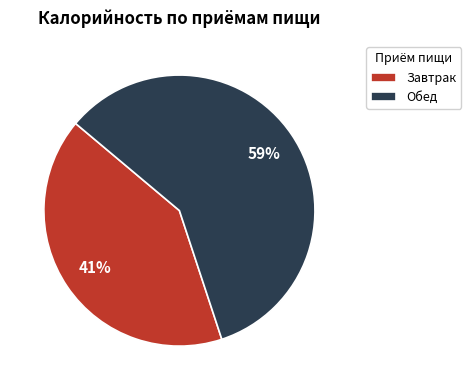

What is the majority slice?

Обед